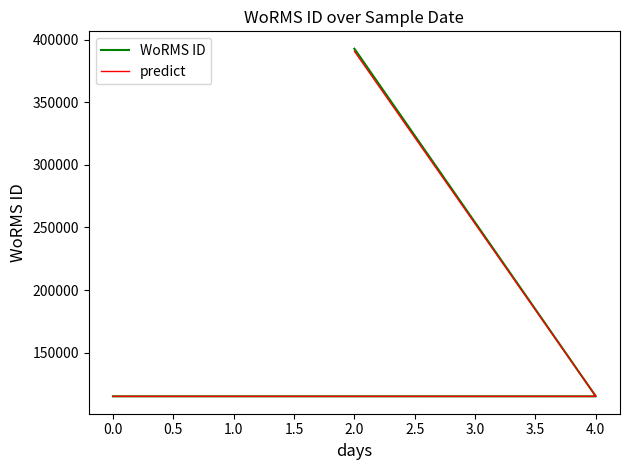

True or false: WoRMS ID has a value of 202554 at 3.0.

False